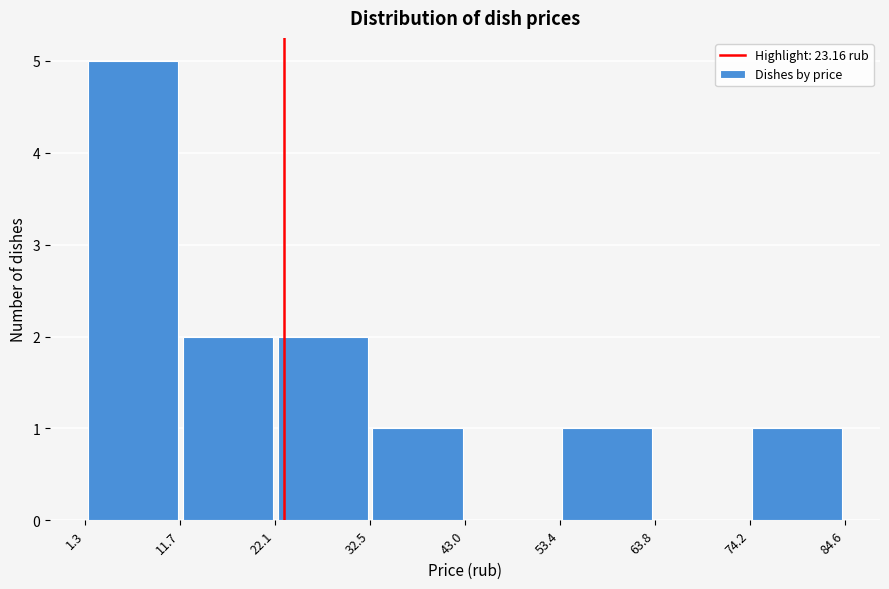

Reading left to right, list every bar in this chart as the range it spans on the x-axis followed by its height. The values are not printed on the chart, so give them approximately, as read against the axis.

1.3 to 11.7: 5
11.7 to 22.1: 2
22.1 to 32.5: 2
32.5 to 43.0: 1
43.0 to 53.4: 0
53.4 to 63.8: 1
63.8 to 74.2: 0
74.2 to 84.6: 1